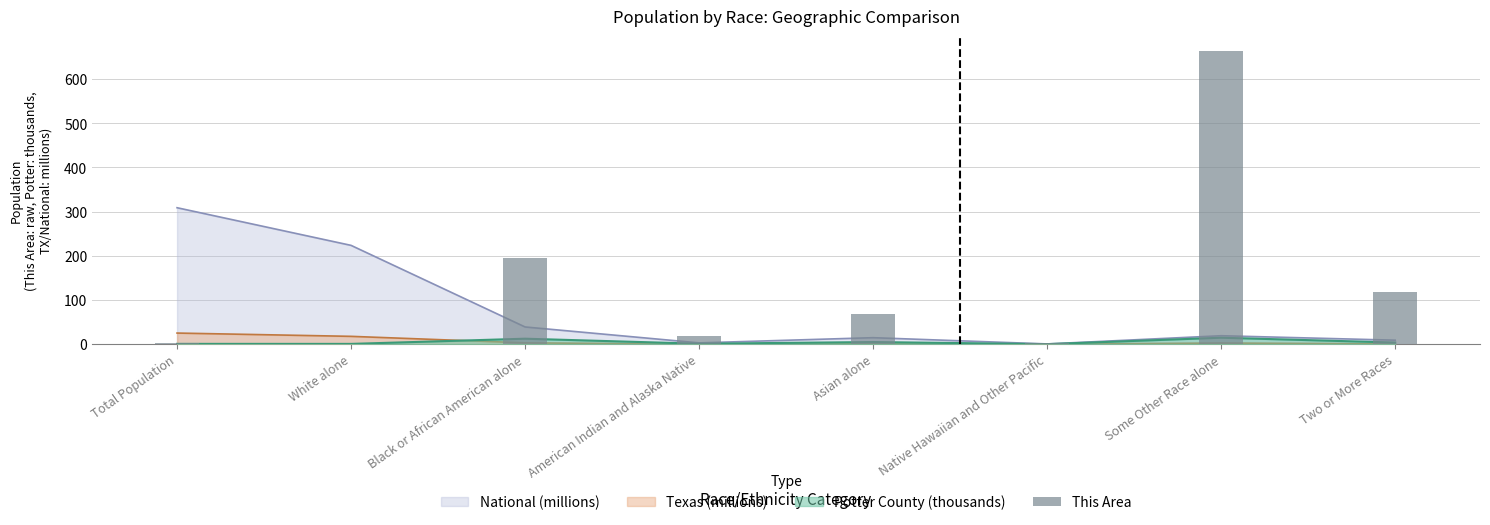

Which has a higher value, Some Other Race alone or Native Hawaiian and Other Pacific?

Some Other Race alone